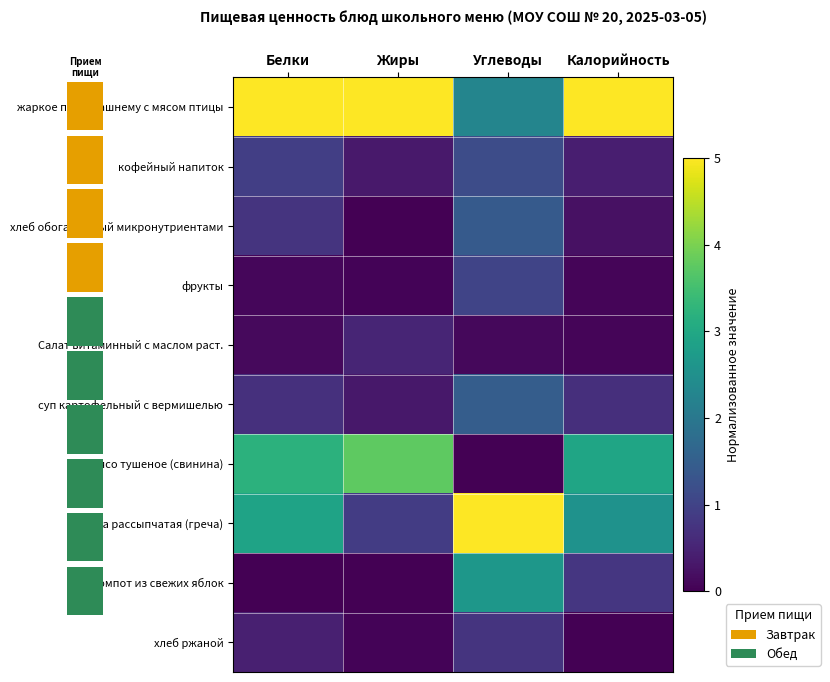

Which series has the widest spread of values?

каша рассыпчатая (греча)